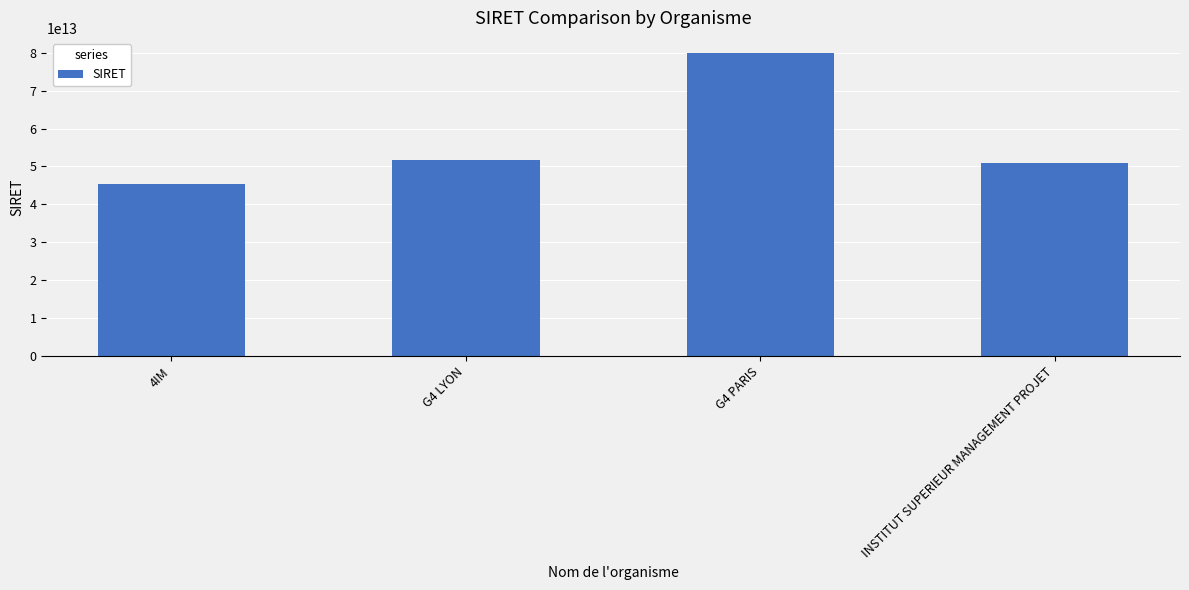

Where is the data nearest to the value 62607796300035?

G4 LYON